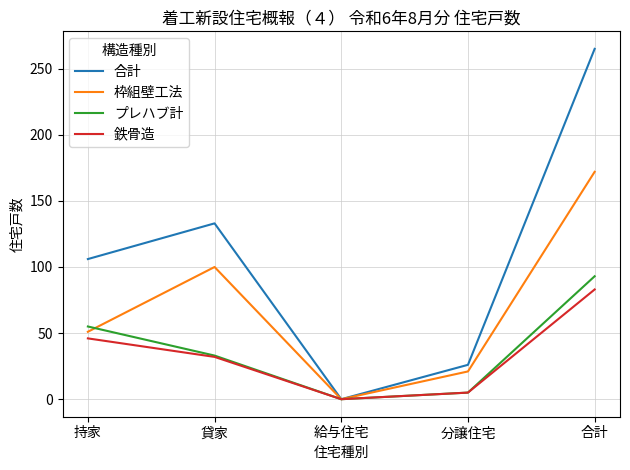

Between 持家 and 給与住宅, which series saw the biggest shift?

合計